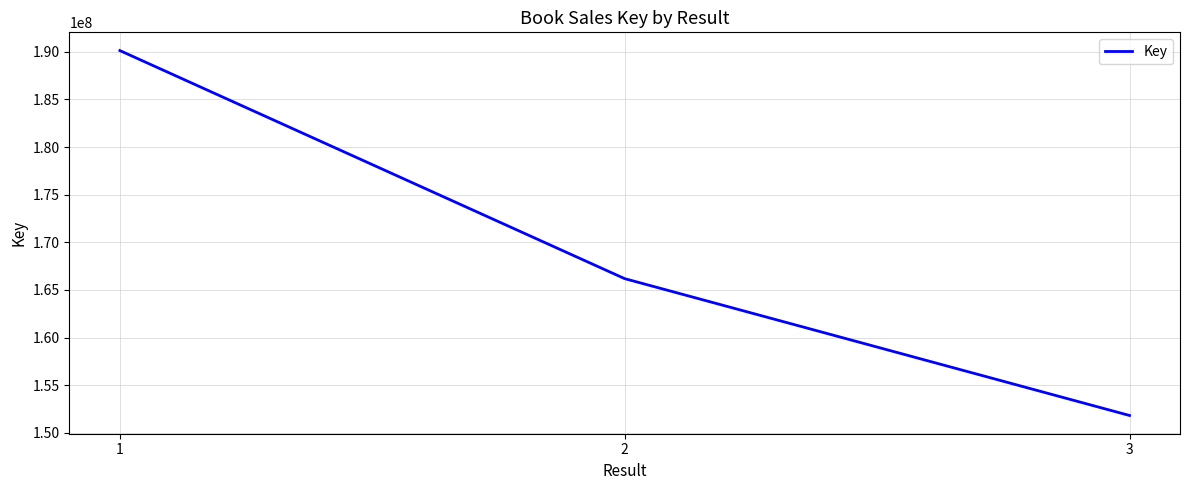

The chart shows a value of 276006341 at 1. True or false?

False